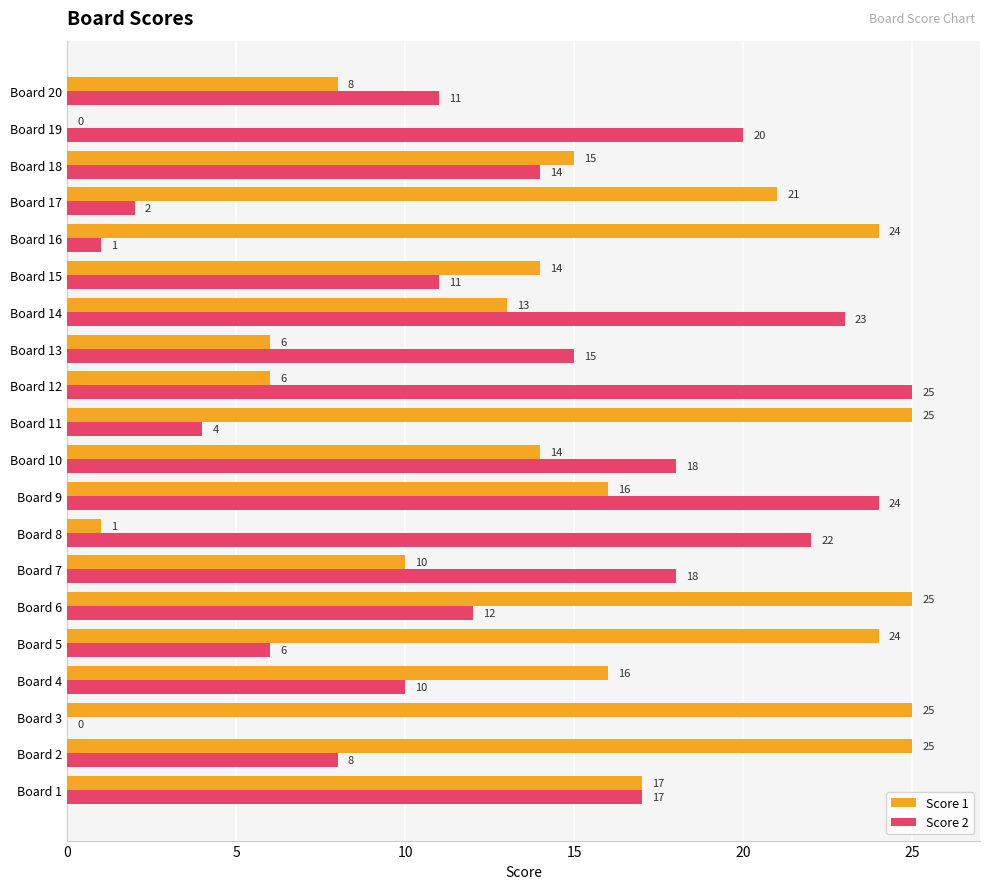

Which series changed the most between Board 1 and Board 16?

Score 2